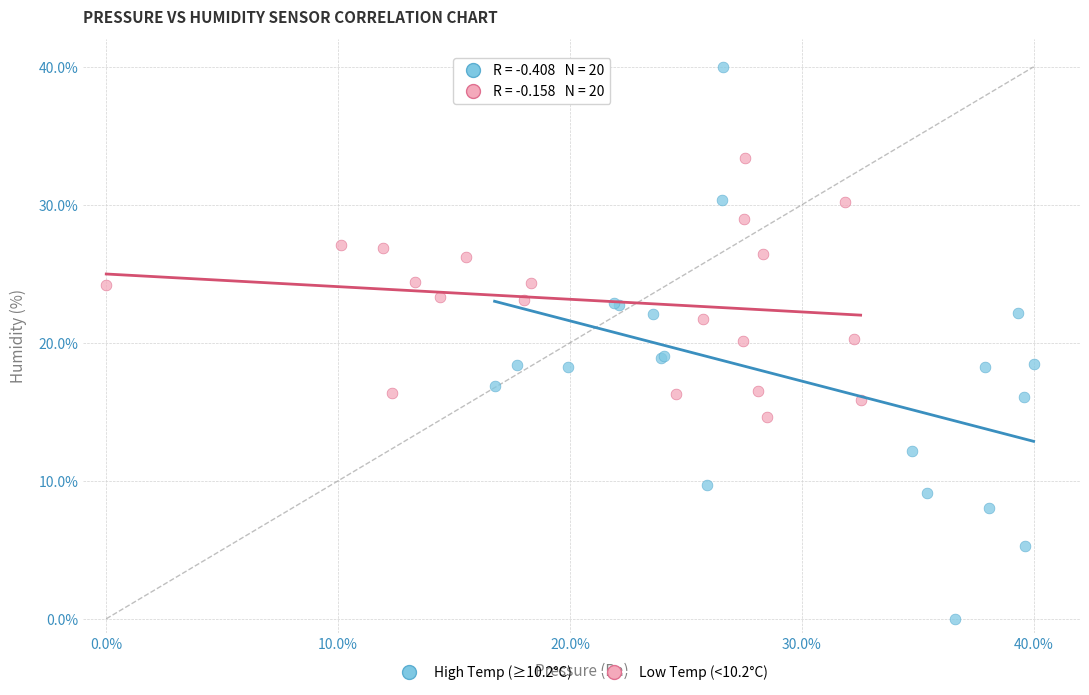

Which series reaches the maximum Y coordinate?

High Temp (≥10.2°C)